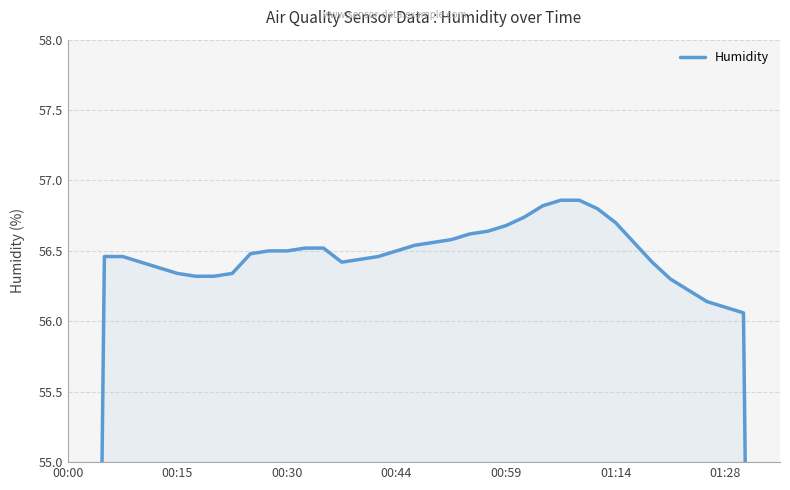

How many interior local valleys (lower than both neighbors) does the data have?

1